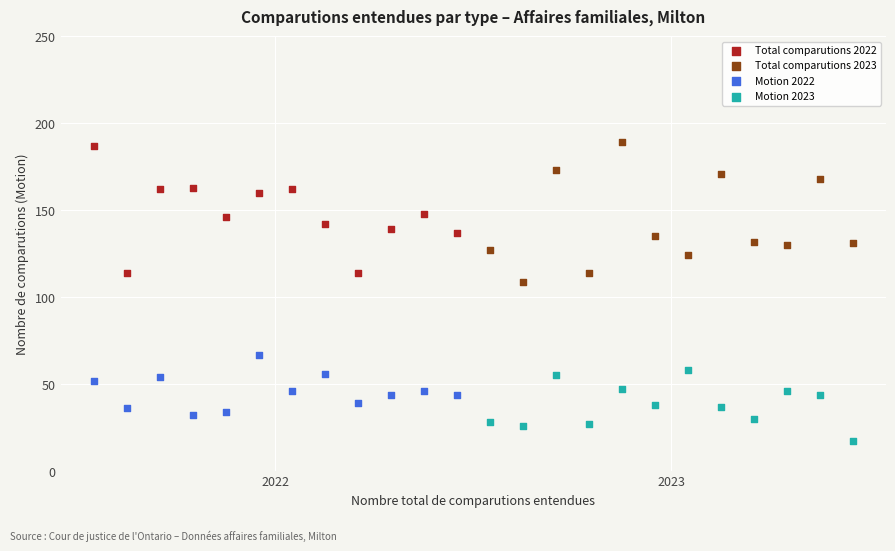

What are all the series names shown in the legend?

Total comparutions 2022, Total comparutions 2023, Motion 2022, Motion 2023